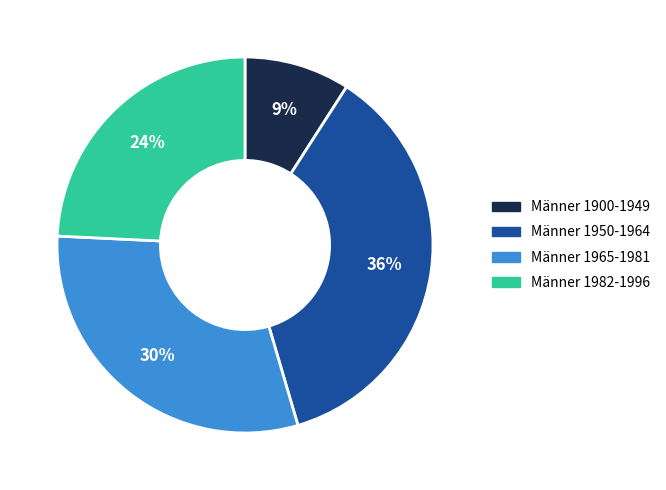

Do Männer 1950-1964 and Männer 1982-1996 together represent more than half of the pie?

Yes